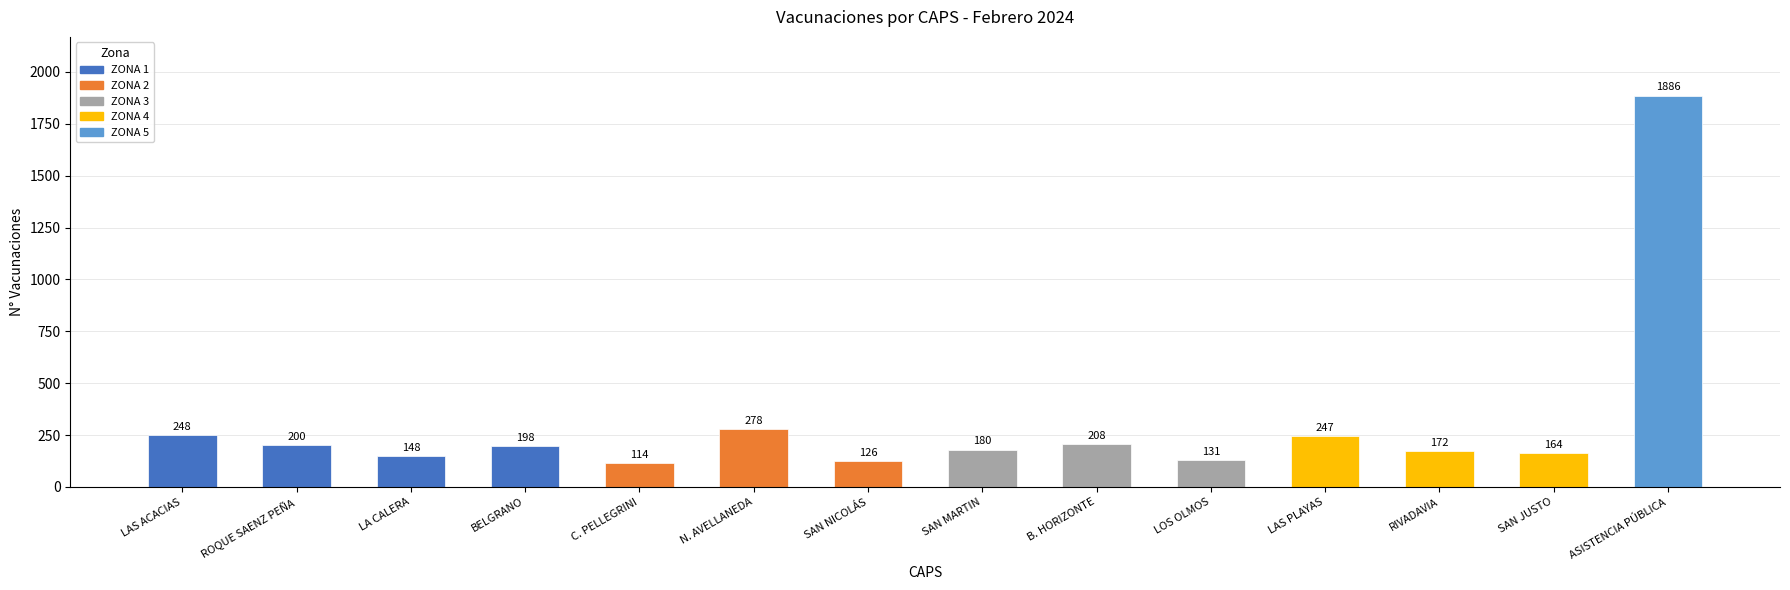

List the labels in order of value, largest first.

ASISTENCIA PÚBLICA, N. AVELLANEDA, LAS ACACIAS, LAS PLAYAS, B. HORIZONTE, ROQUE SAENZ PEÑA, BELGRANO, SAN MARTIN, RIVADAVIA, SAN JUSTO, LA CALERA, LOS OLMOS, SAN NICOLÁS, C. PELLEGRINI